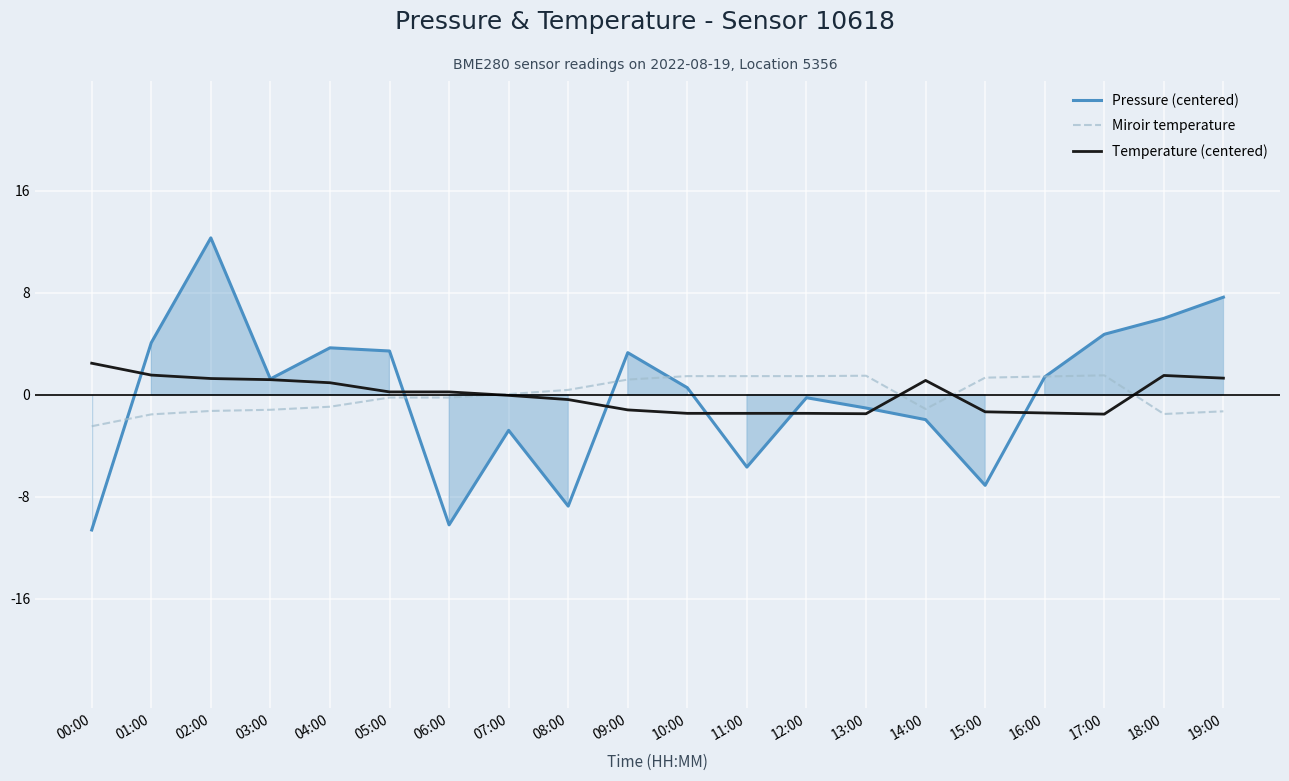

At 13:00, list the series in order from smallest to largest.

Temperature (centered), Pressure (centered), Miroir temperature